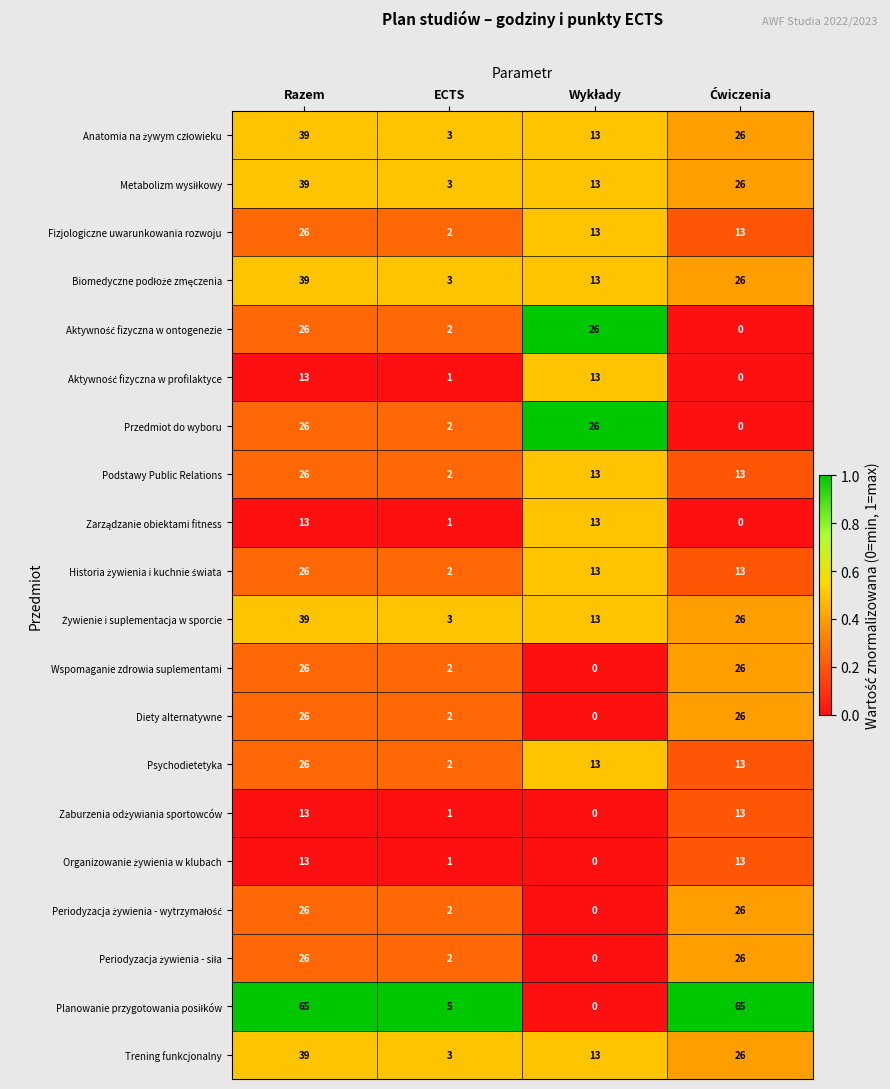

What is the maximum value for Wspomaganie zdrowia suplementami?

26